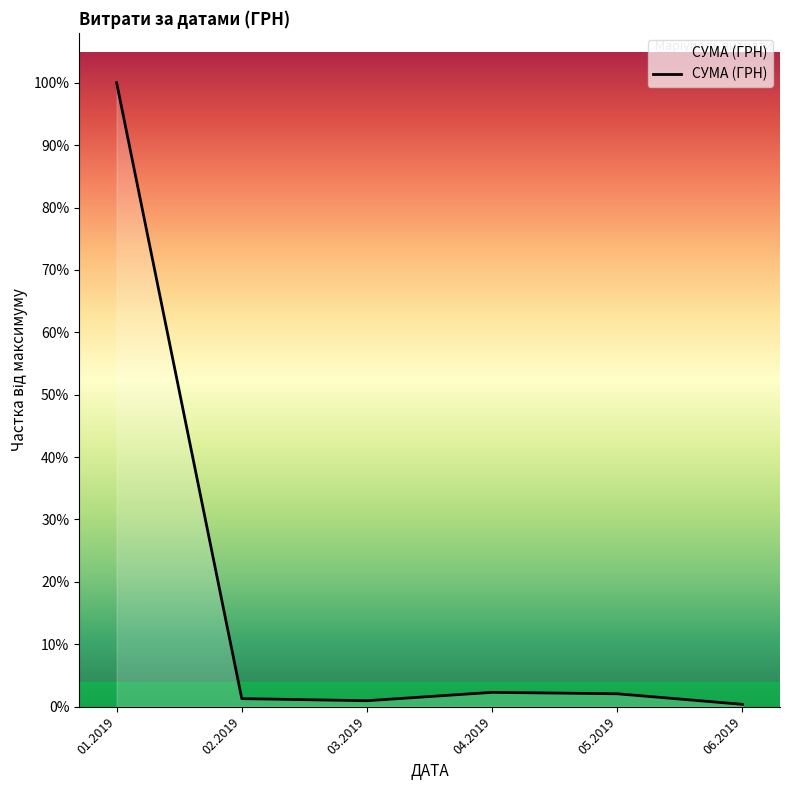

Does the chart have visible grid lines?

No